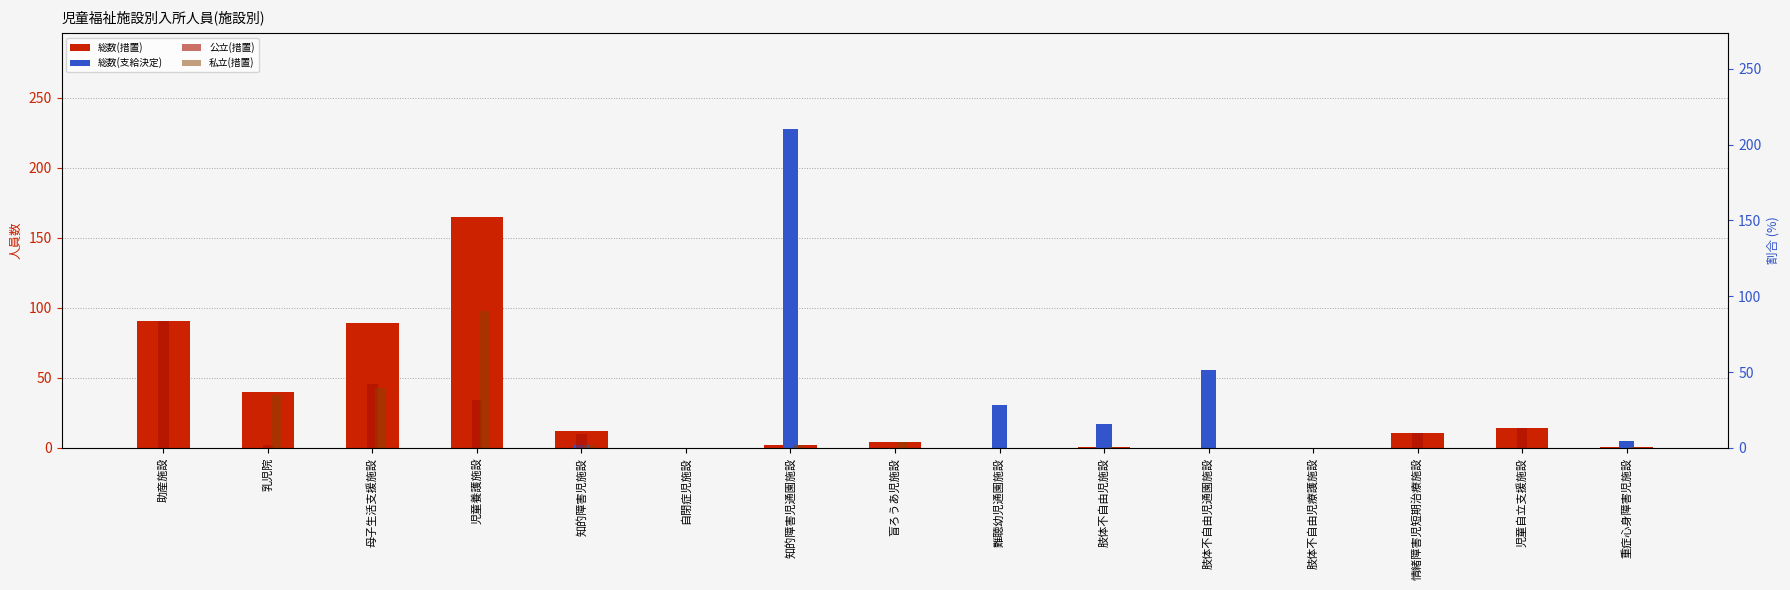

At how many categories does at least one series exceed 177?

1